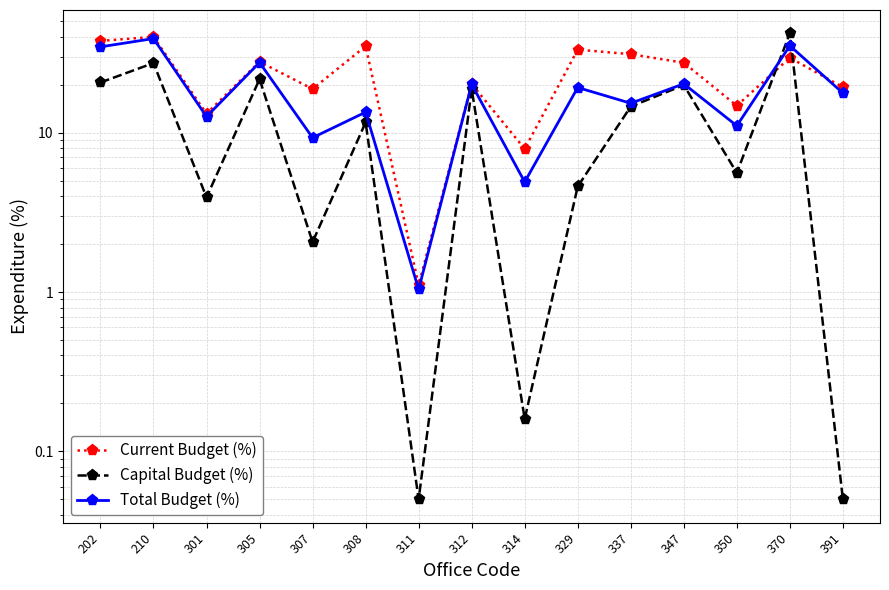

In Total Budget (%), how many points are higher than both neighbors (excluding endpoints)?

7